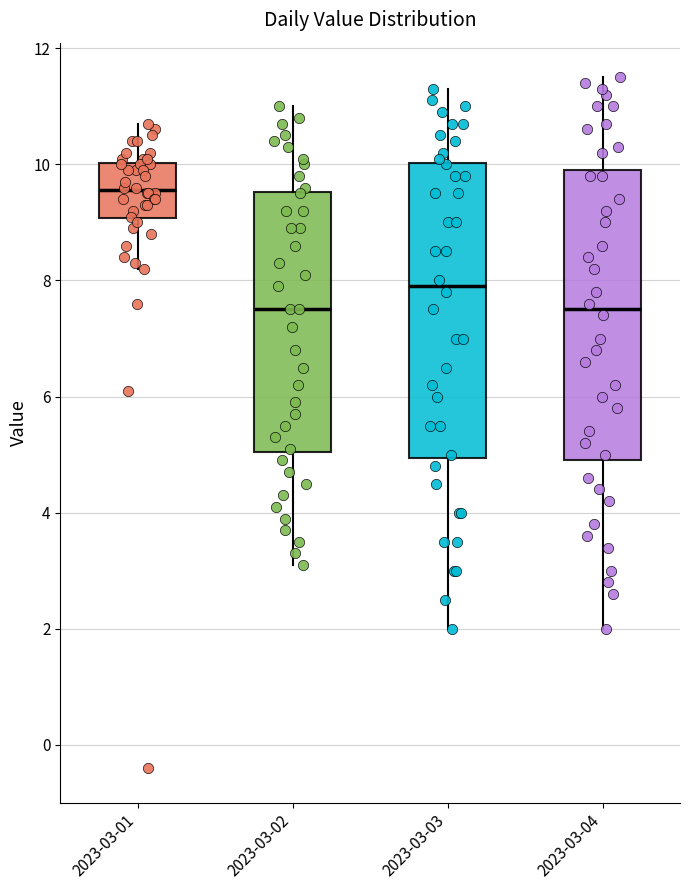

Reading left to right, transcribe this box plot: for each box, give where its median line is, the range the box spans, and where its two whiskers end, as read against the y-axis. The values are not printed on the chart, so give them approximately, as read against the axis.

2023-03-01: median 9.6, box 9.0 to 10.0, whiskers 8.2 to 10.8
2023-03-02: median 7.6, box 5.0 to 9.6, whiskers 3.2 to 11.0
2023-03-03: median 8.0, box 5.0 to 10.0, whiskers 2.0 to 11.4
2023-03-04: median 7.6, box 5.0 to 10.0, whiskers 2.0 to 11.6